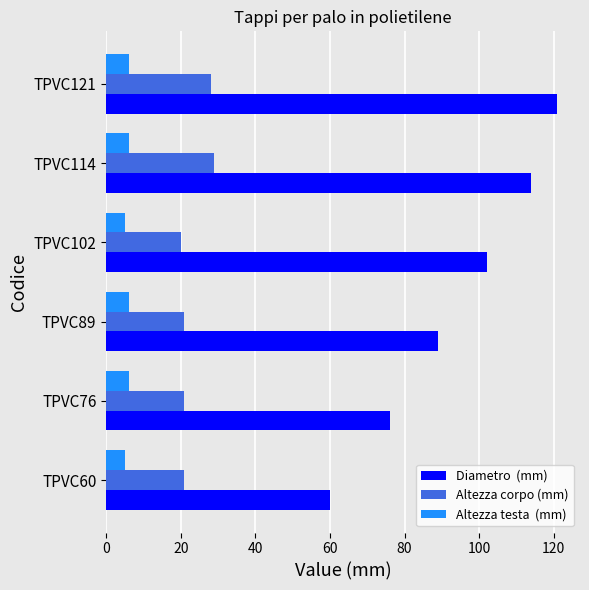

At which category does the chart reach its peak across all series?

TPVC121